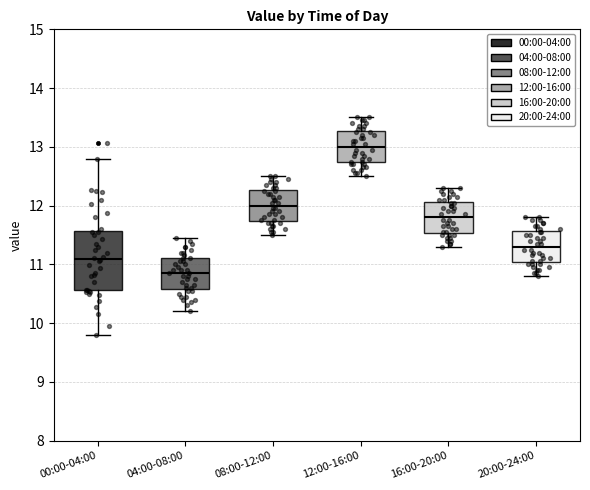

Which box's median line is the lowest?

04:00-08:00